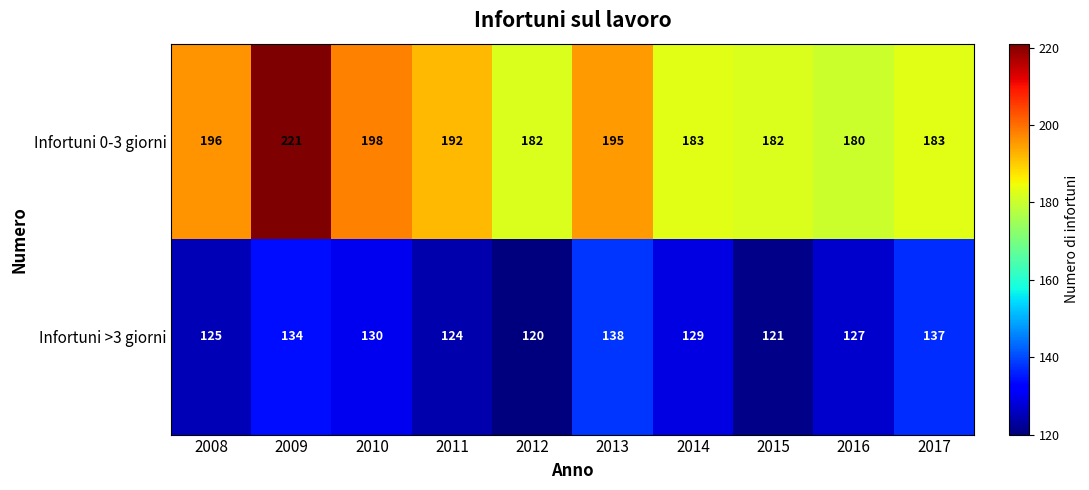

True or false: Infortuni >3 giorni has a value of 47 at 2009.

False